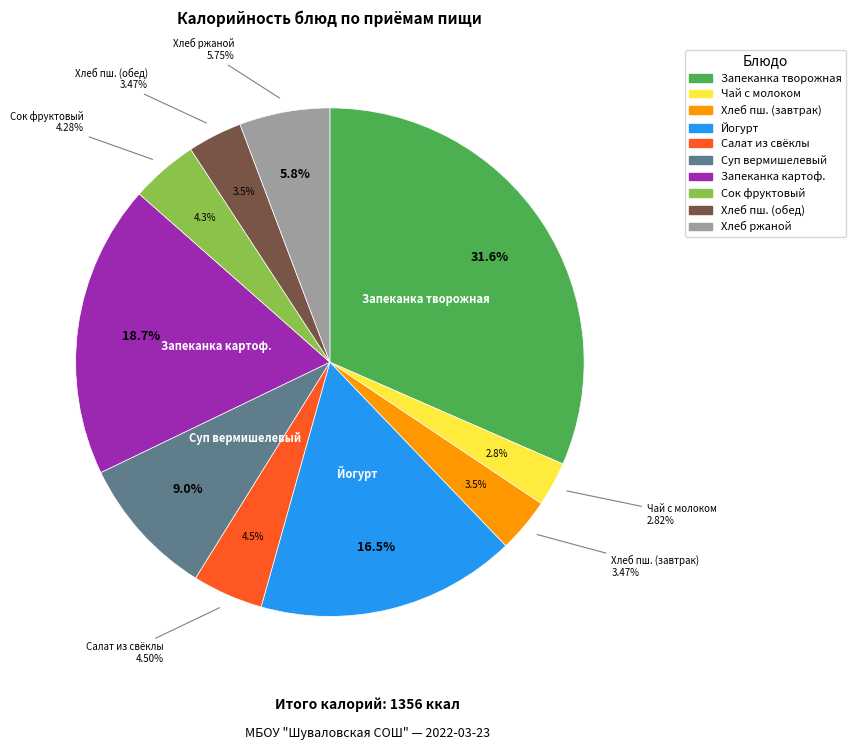

What percentage do Хлеб ржаной and Запеканка картофельная с рыбой together represent?

24.4%